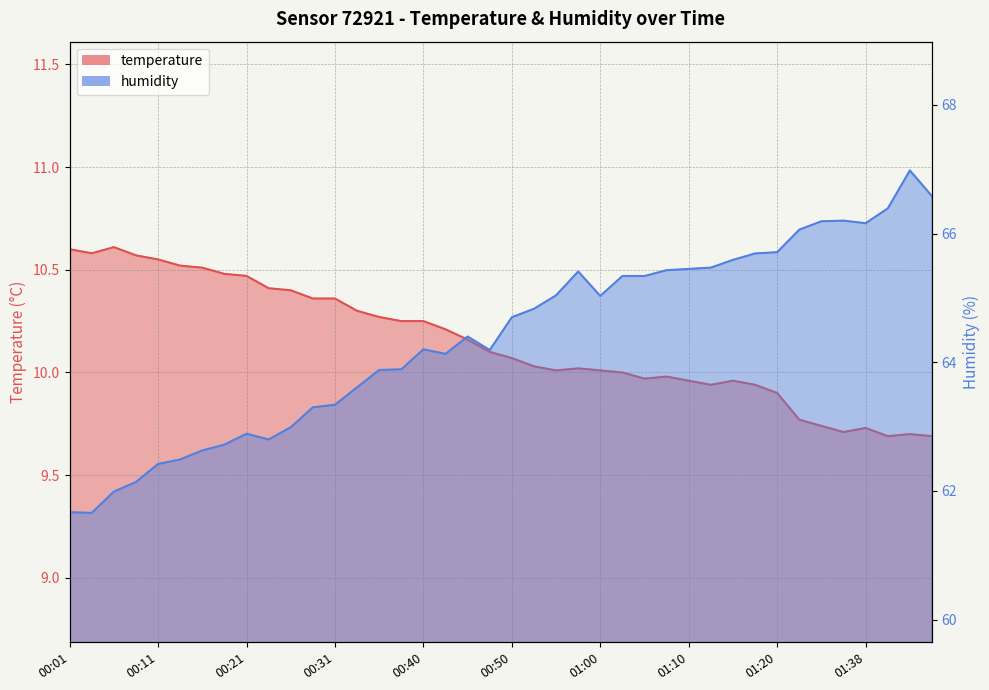

What is the label of the 31st point from the right?

00:23